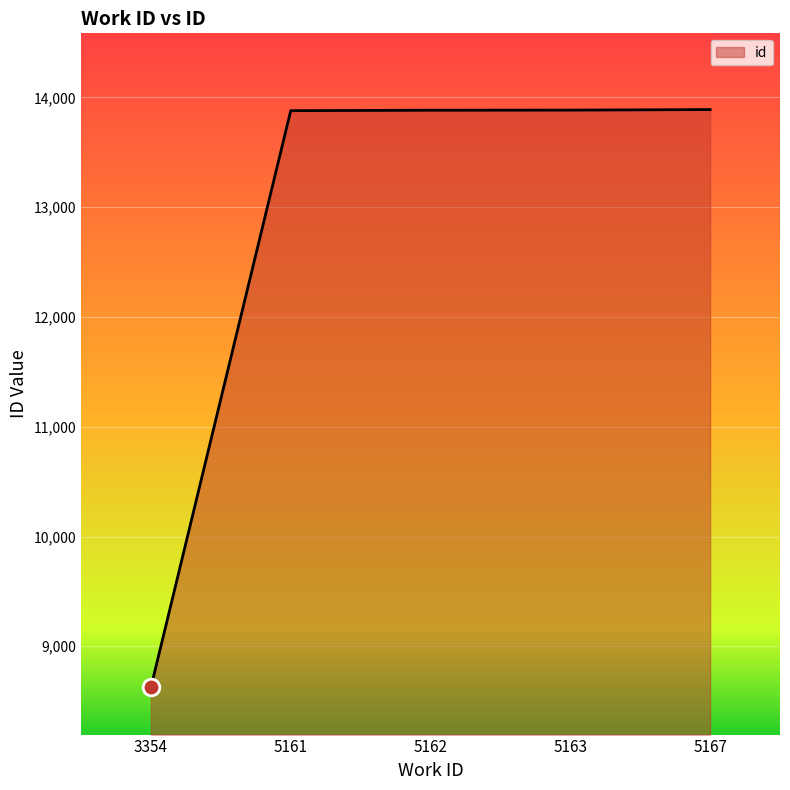

What is the difference between the maximum and minimum values?

5262